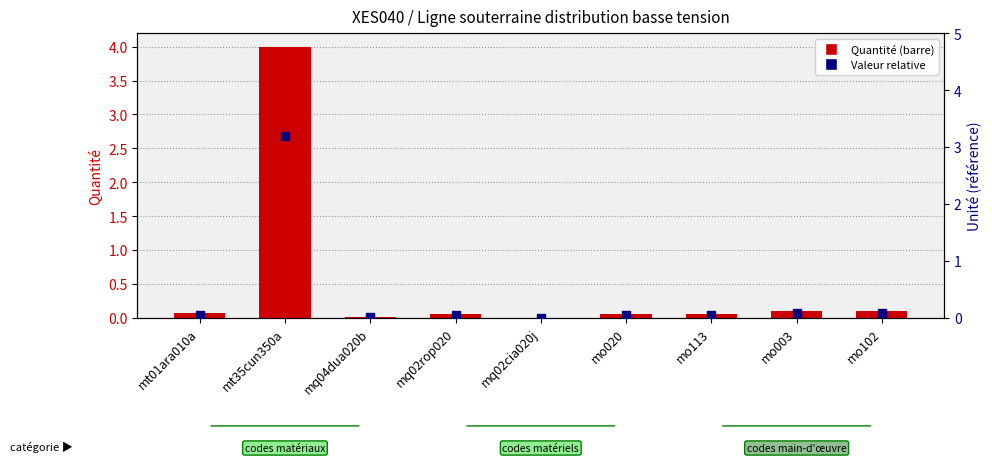

At how many categories does at least one series exceed 0?

9